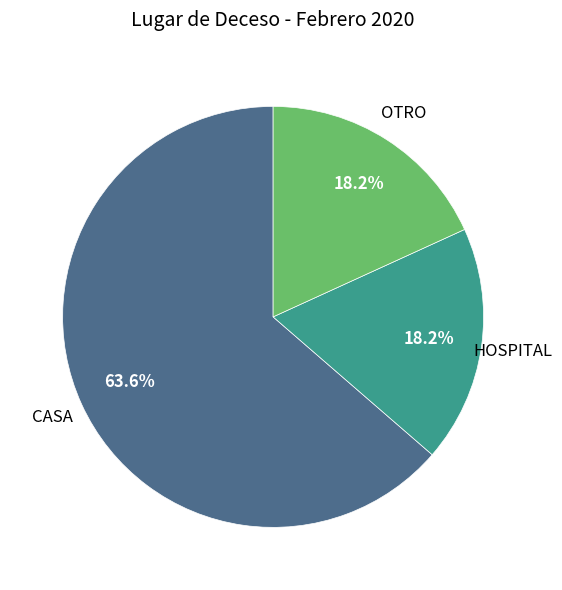

Is there a majority slice in this chart?

Yes